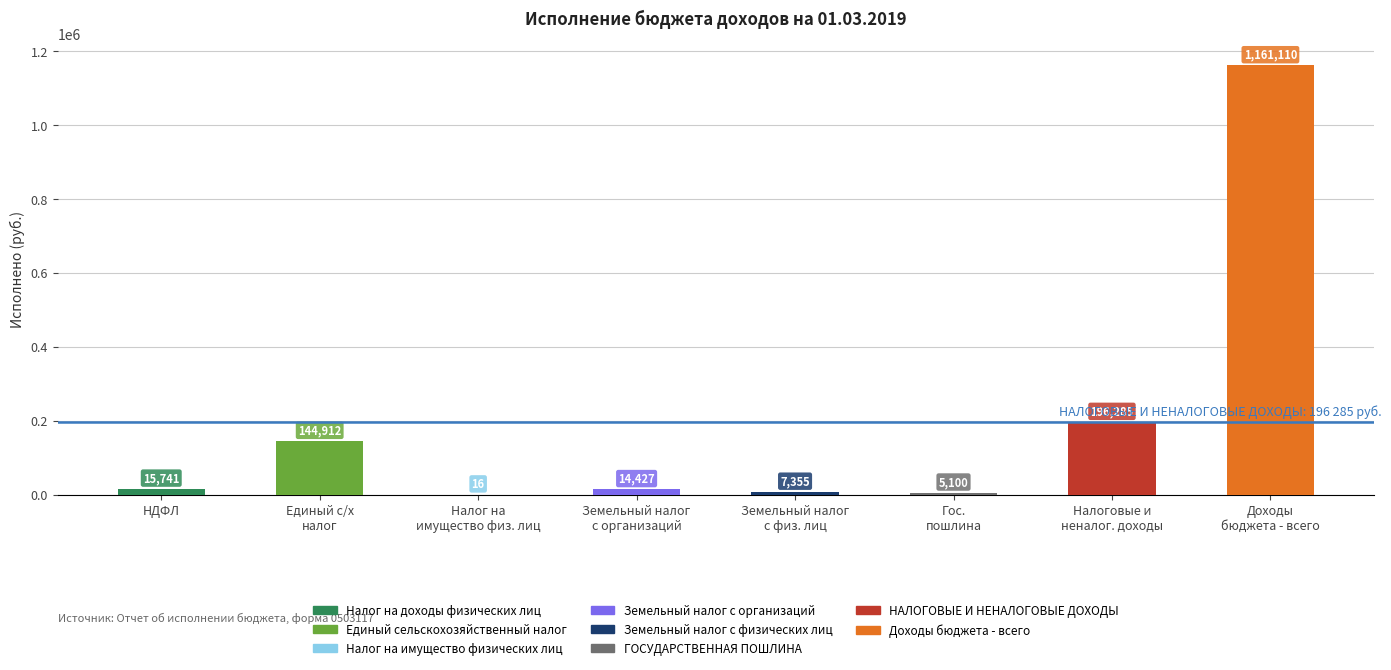

What is the greatest value displayed?

1161110.4